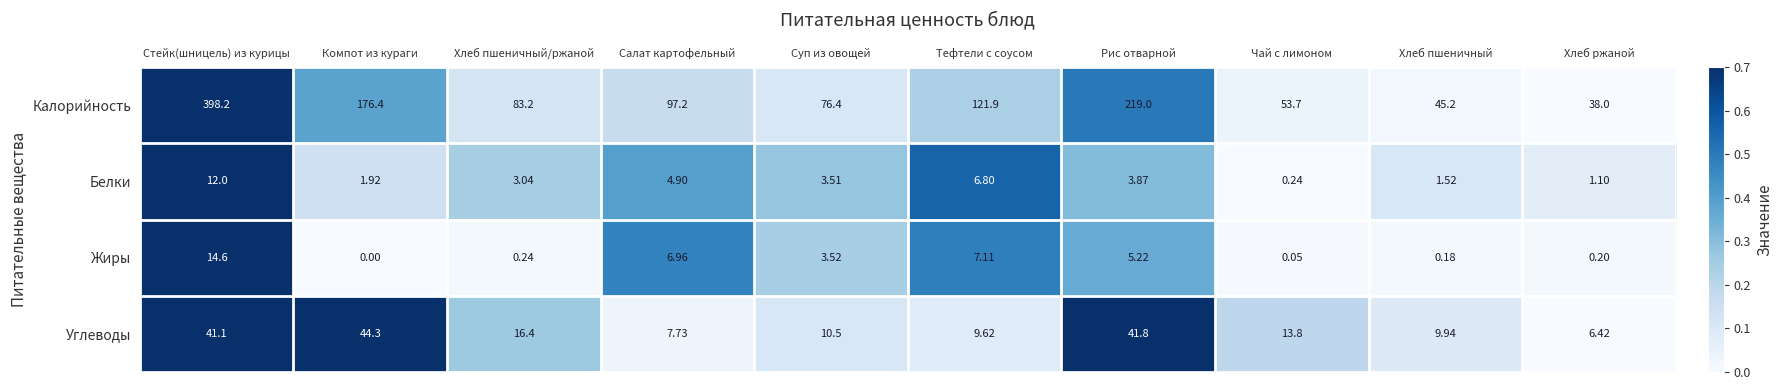

Which series has the largest total across all categories?

Калорийность